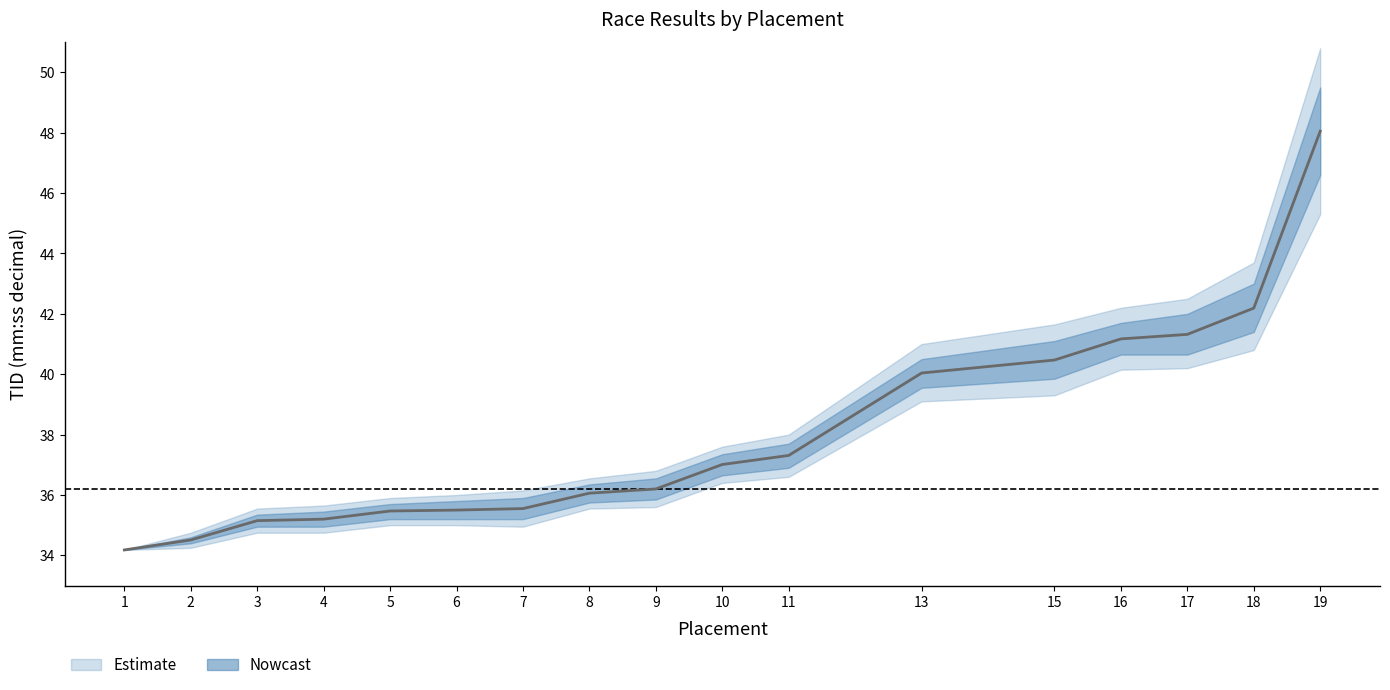

The value at 2 is 8.2. True or false?

False